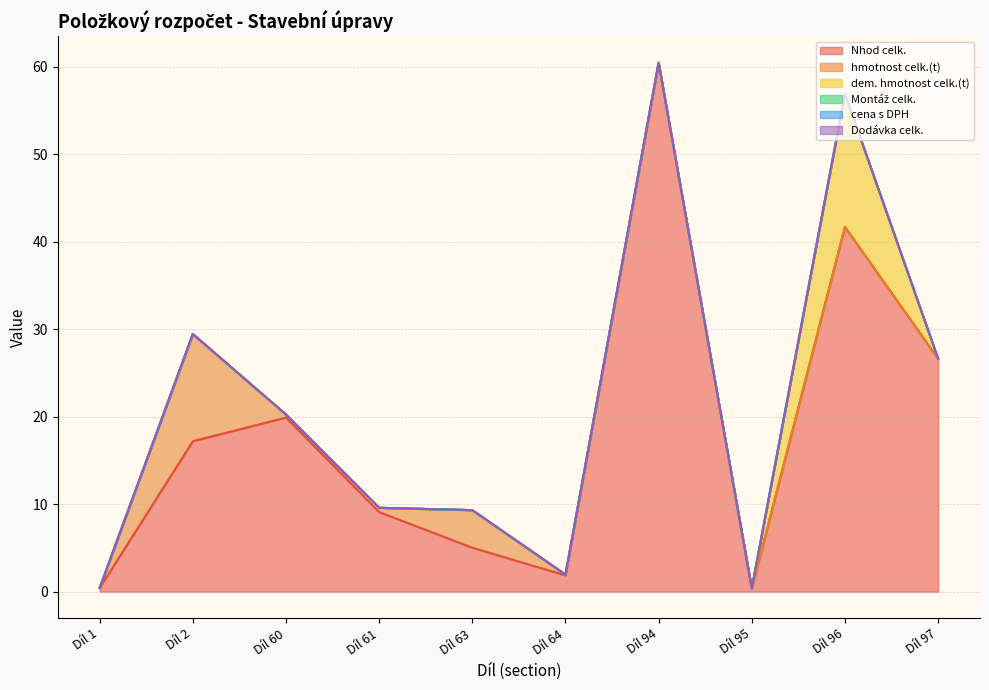

What is the spread (max minus min) of values at Díl 64?

1.9